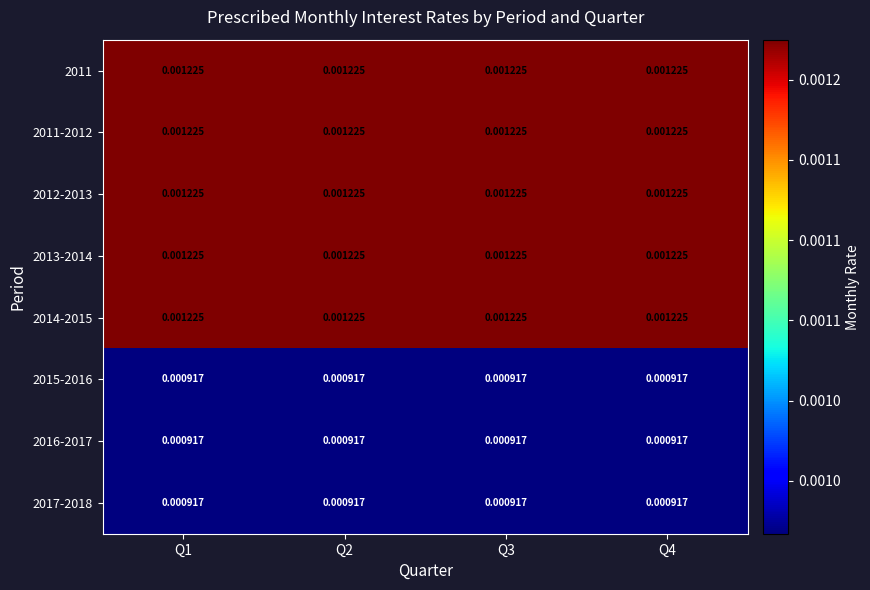

Is the value of 2015-2016 at Q4 greater than the value of 2013-2014 at Q1?

No